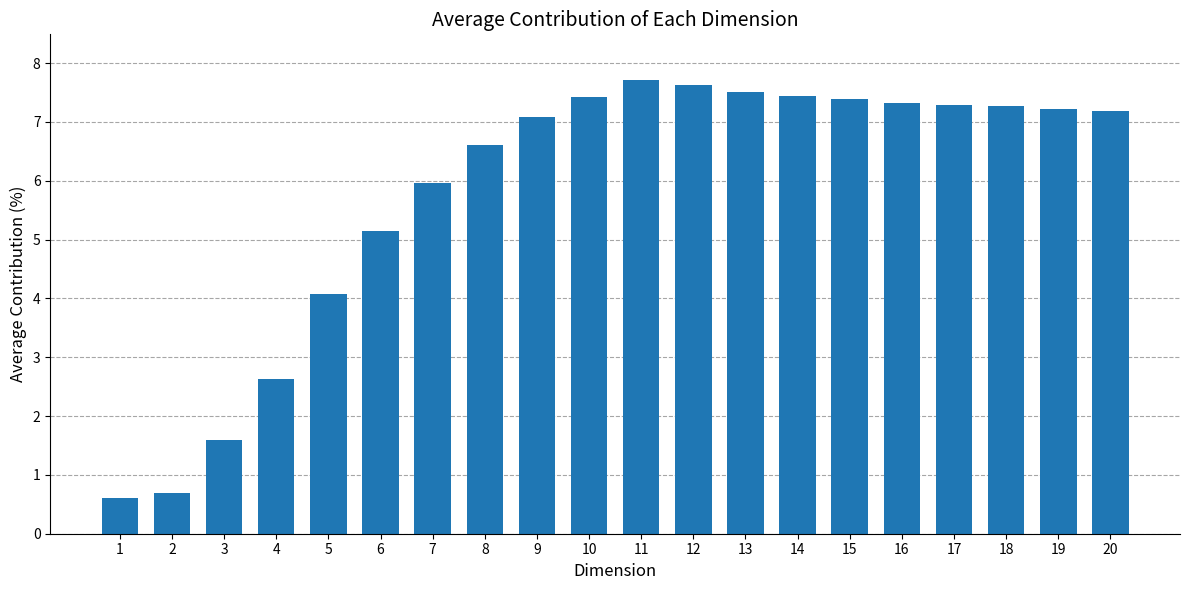

How many series are shown in this chart?

1